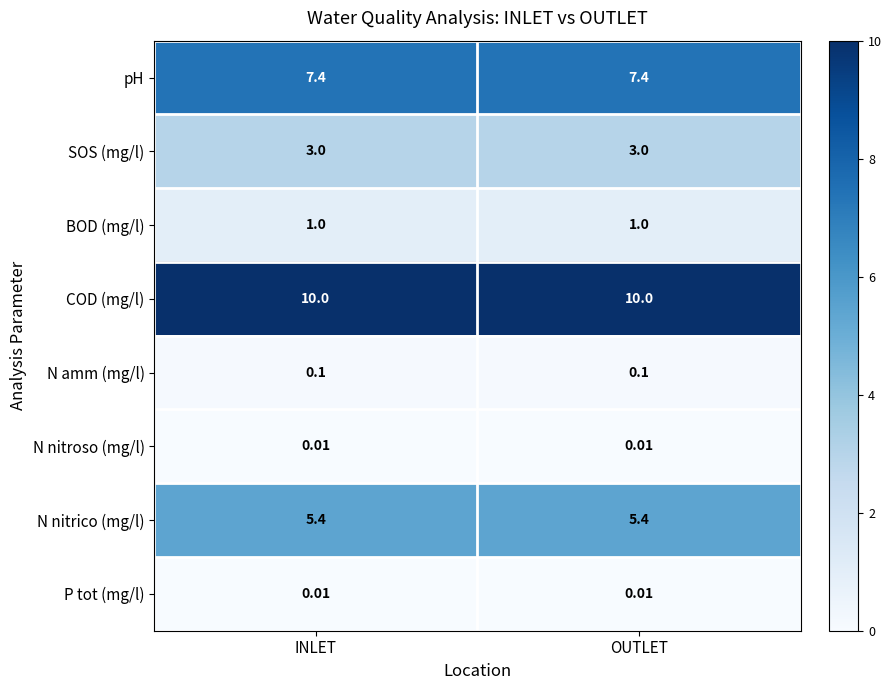

Is the value of N nitrico (mg/l) at INLET greater than the value of pH at INLET?

No